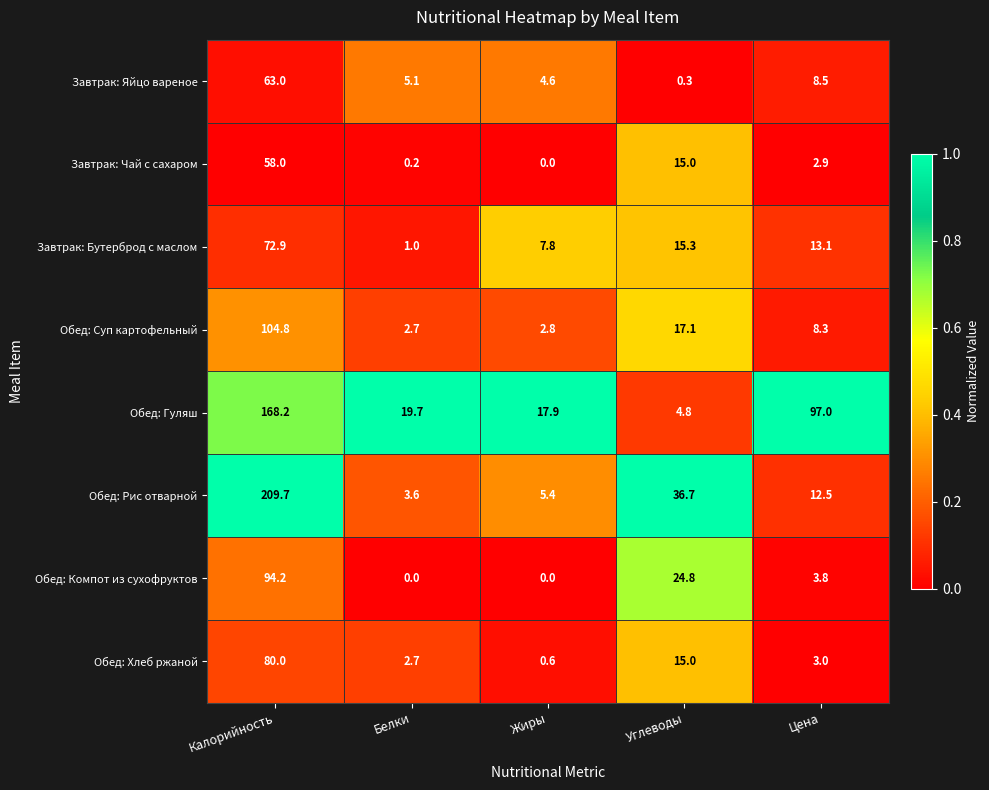

What is the sum of all Завтрак: Бутерброд с маслом values?

110.1